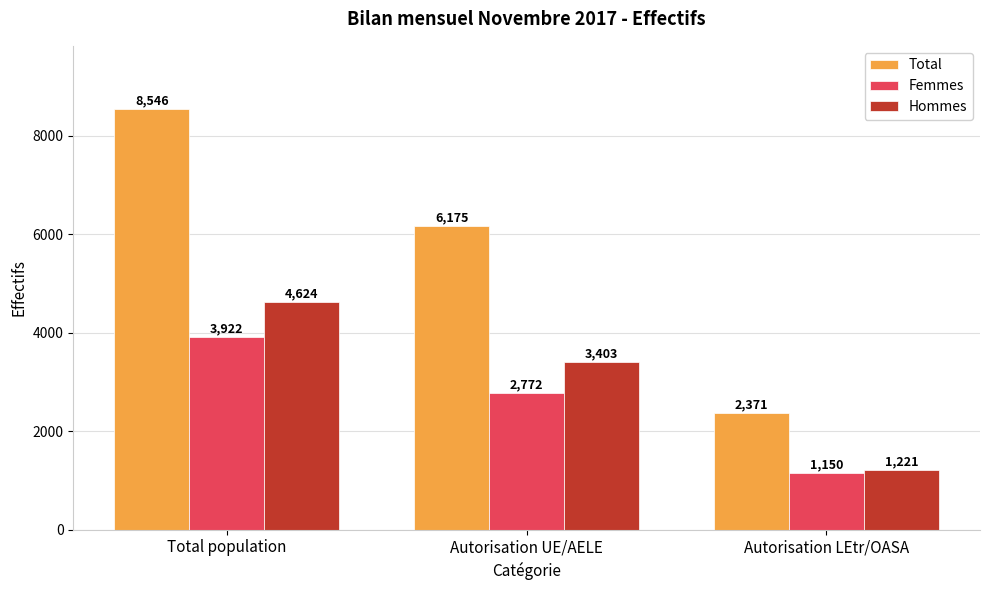

Is the value of Total at Autorisation LEtr/OASA greater than the value of Femmes at Autorisation LEtr/OASA?

Yes